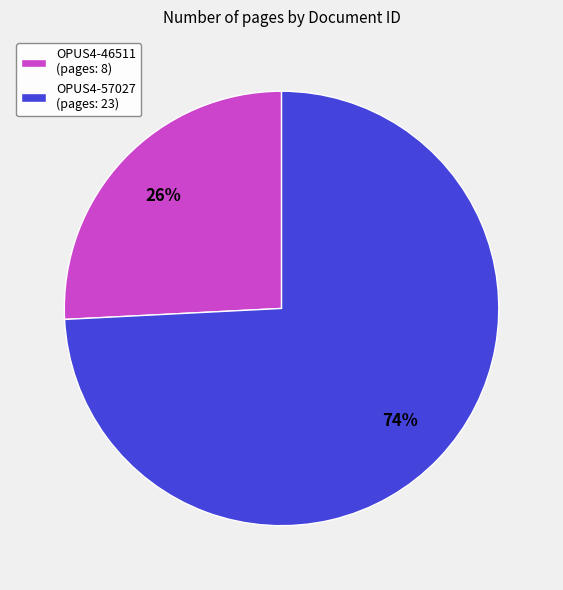

Which category has the smallest portion of the pie?

OPUS4-46511